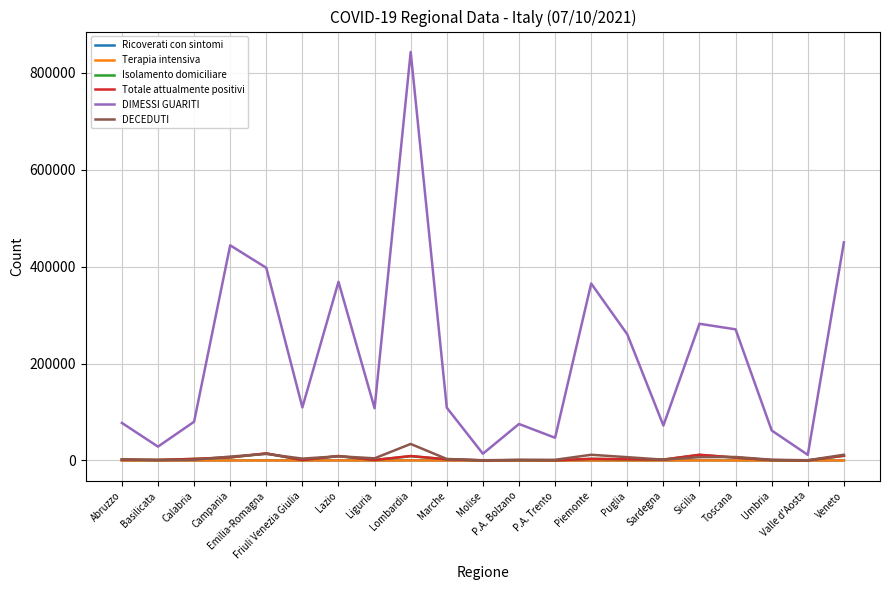

True or false: Totale attualmente positivi and DIMESSI GUARITI cross at least once.

False